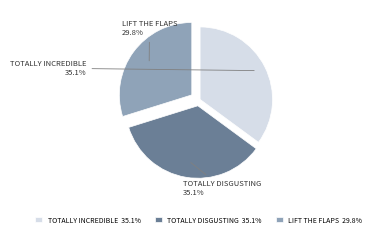

Does any single category account for the majority?

No